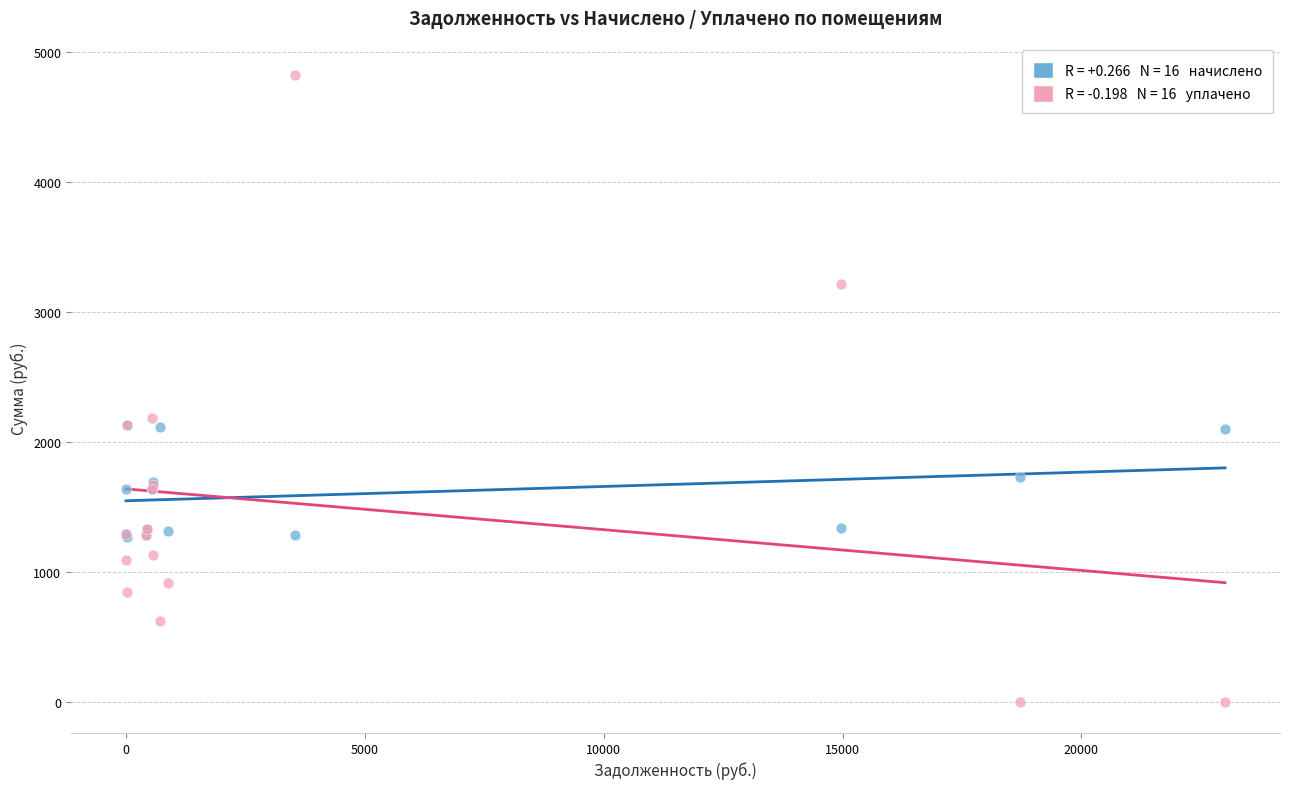

Across all series, what Y value is closest to 2411?

2184.9